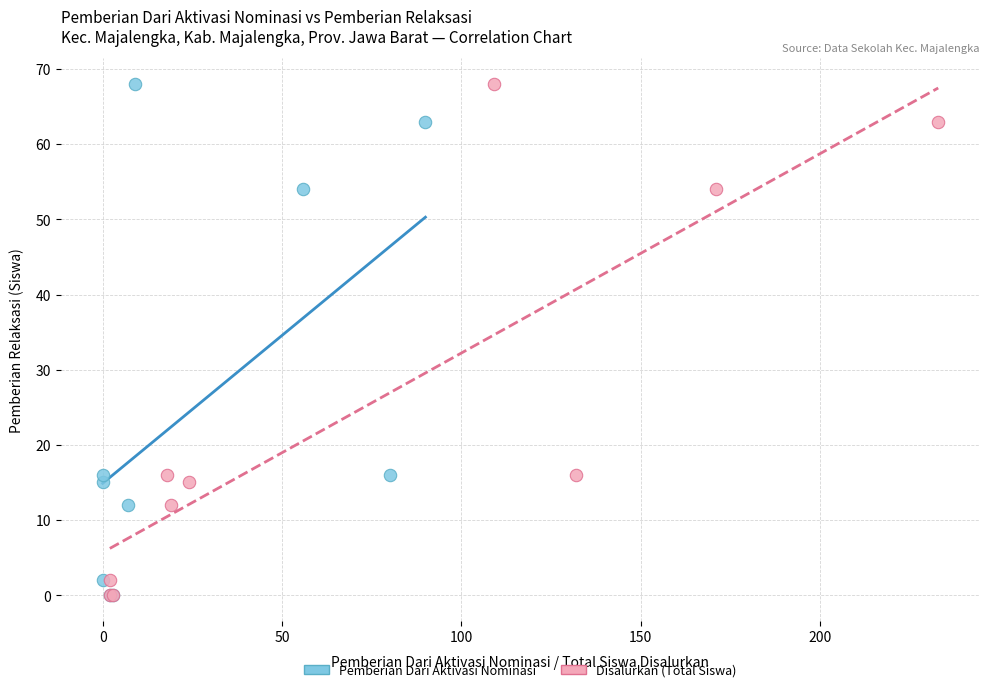

What are all the series names shown in the legend?

Pemberian Dari Aktivasi Nominasi, Disalurkan (Total Siswa)